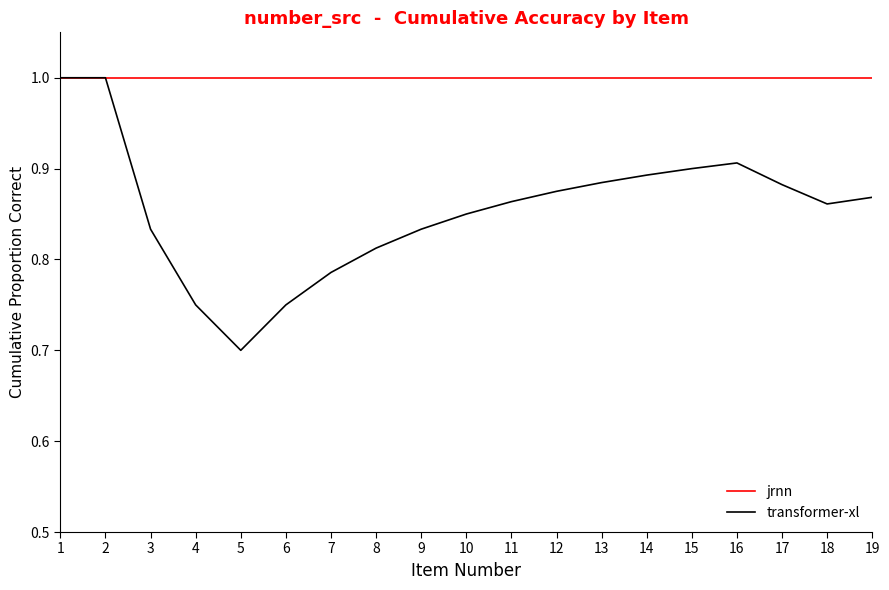

What is the highest value of the jrnn series?

1.0